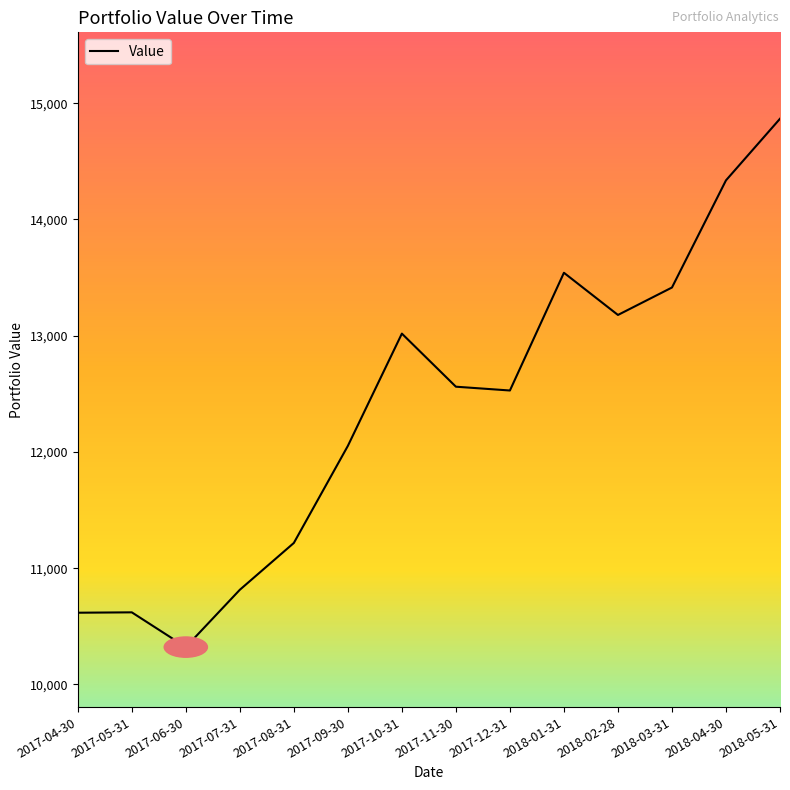

What is the average value?

12363.6